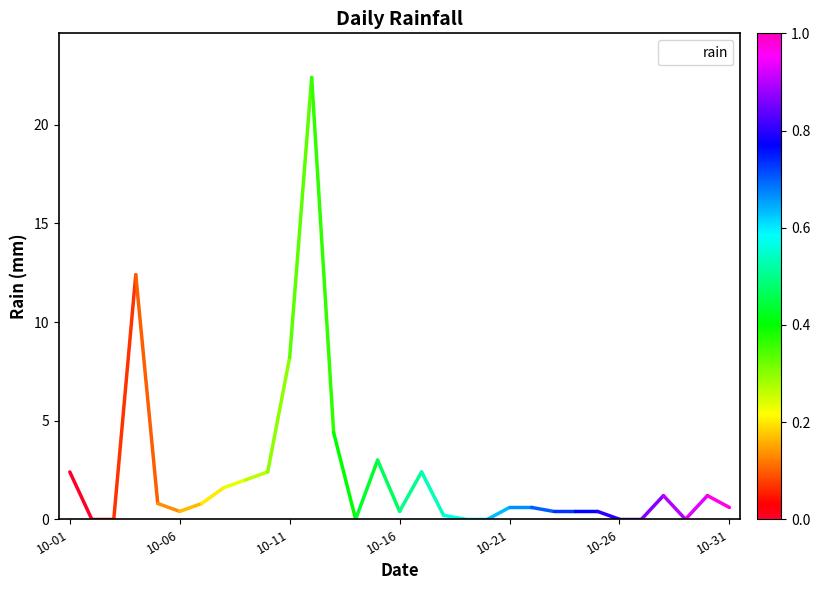

What is the maximum value shown in the chart?

22.4